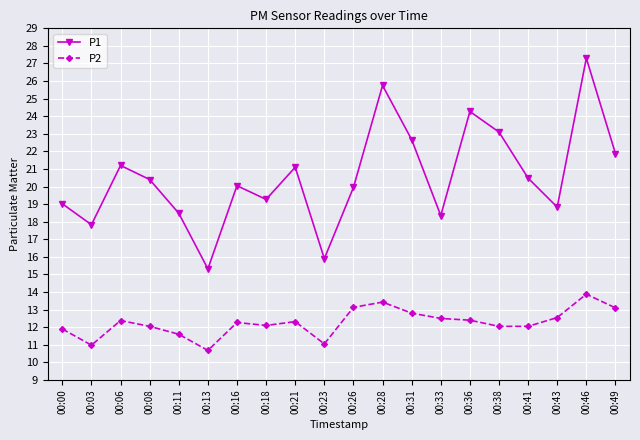

True or false: P1 and P2 intersect in this chart.

False